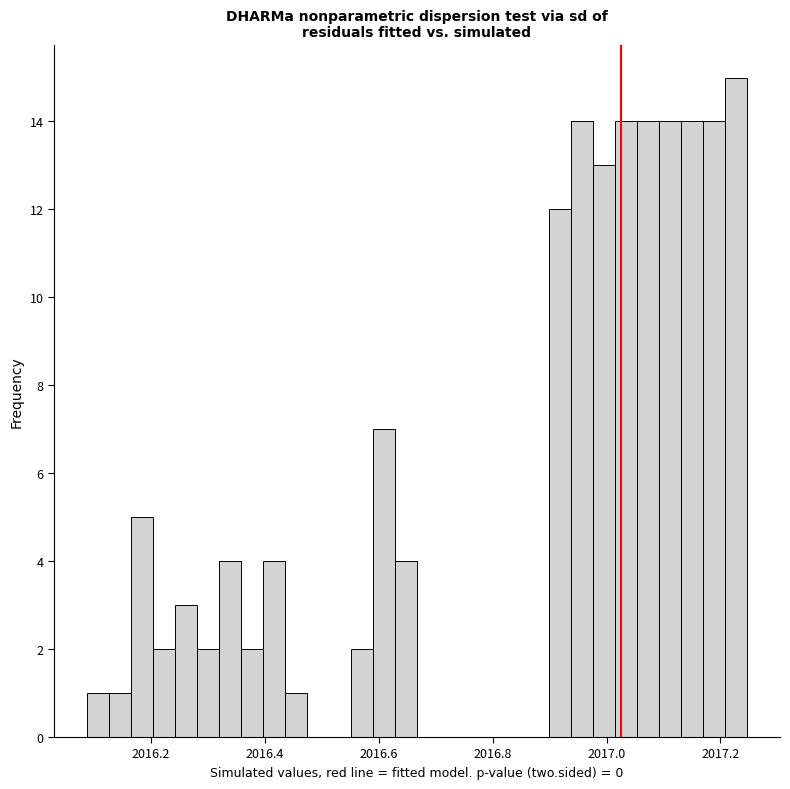

Read against the x-axis, roughly where is the centre of the tallest bar?

2017.22